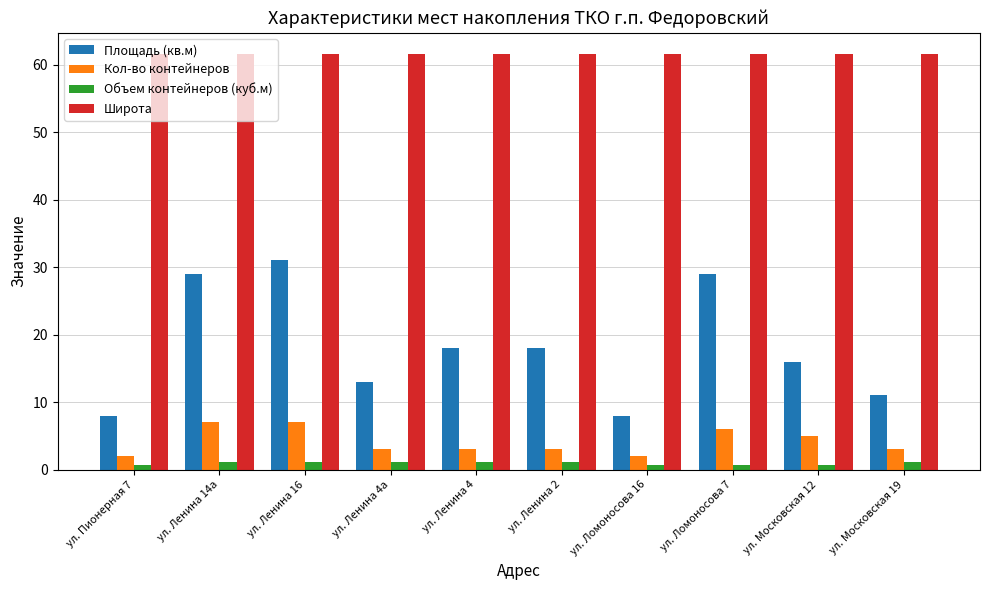

Which series changed the most between ул. Ленина 16 and ул. Ломоносова 16?

Площадь (кв.м)